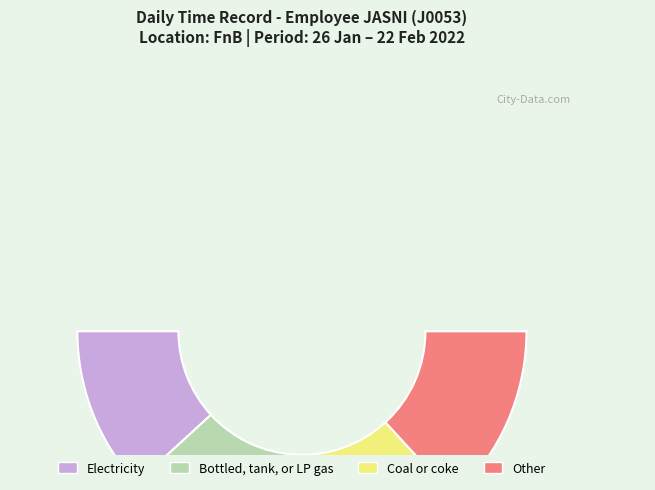

To the nearest percent, what is the difference between the largest and smallest slice percentages?

20%